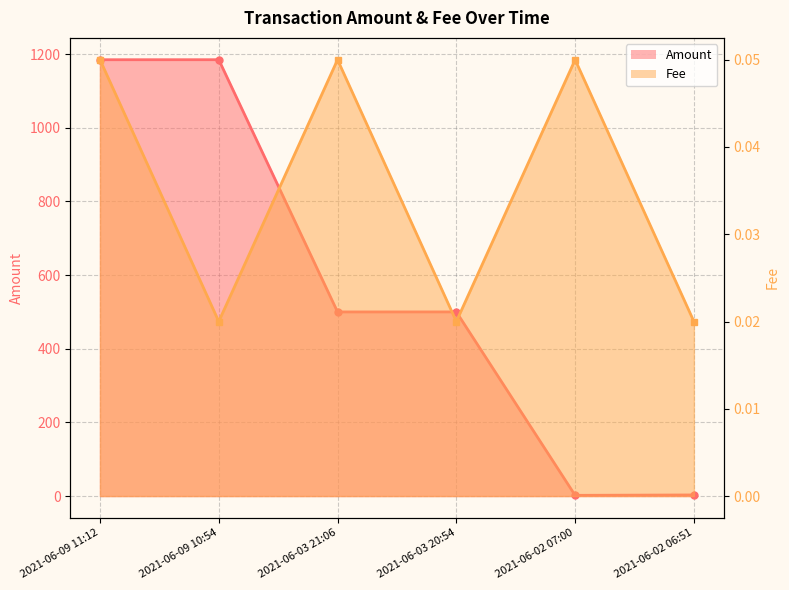

In Amount, how many points are higher than both neighbors (excluding endpoints)?

2